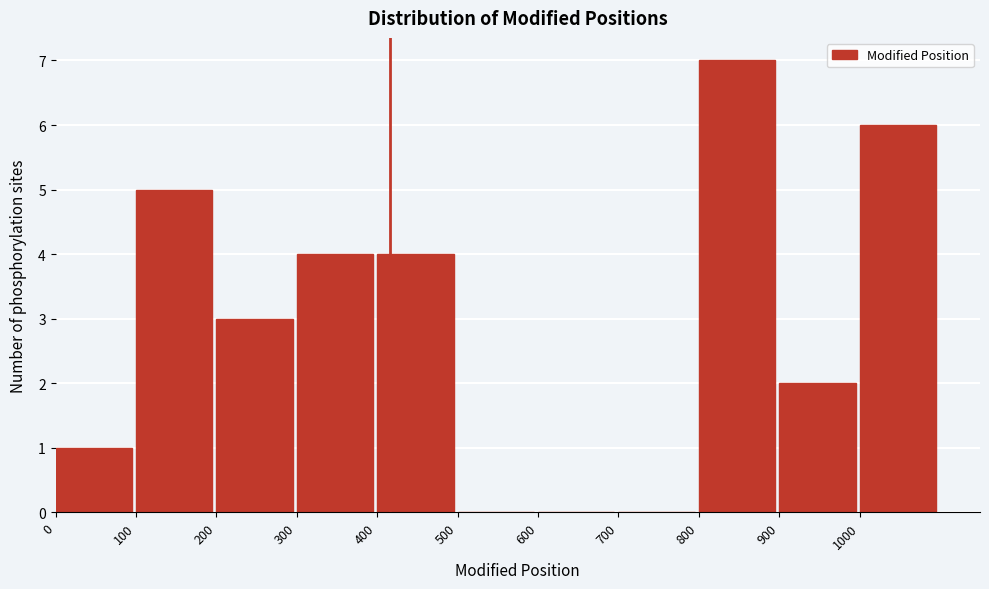

Reading left to right, list every bar in this chart as the range it spans on the x-axis followed by its height. The values are not printed on the chart, so give them approximately, as read against the axis.

0 to 100: 1
100 to 200: 5
200 to 300: 3
300 to 400: 4
400 to 500: 4
500 to 600: 0
600 to 700: 0
700 to 800: 0
800 to 900: 7
900 to 1000: 2
1000 to 1100: 6